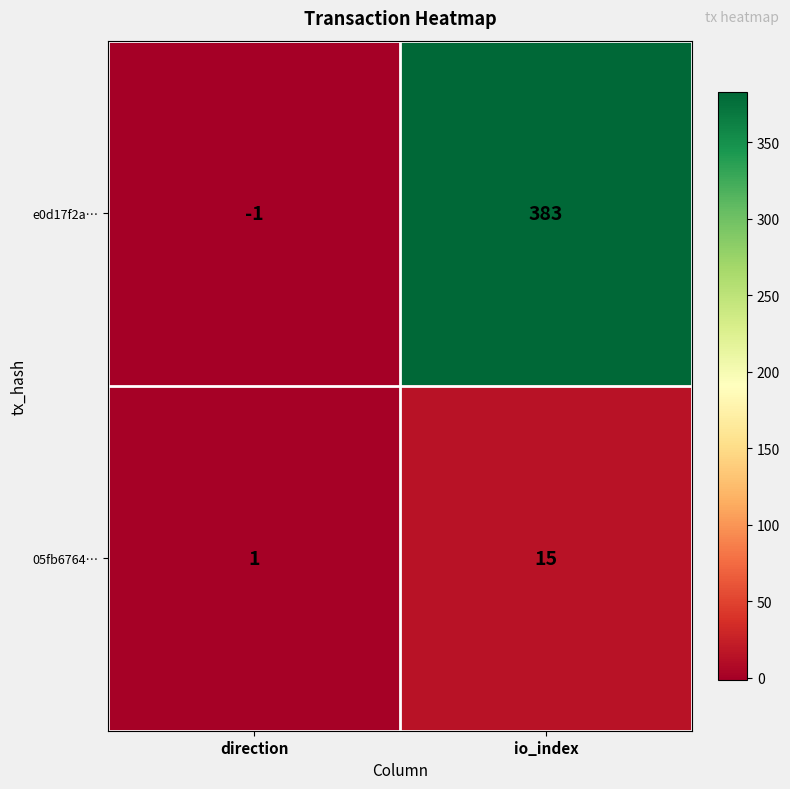

Where is 05fb6764… nearest to the value 8?

direction